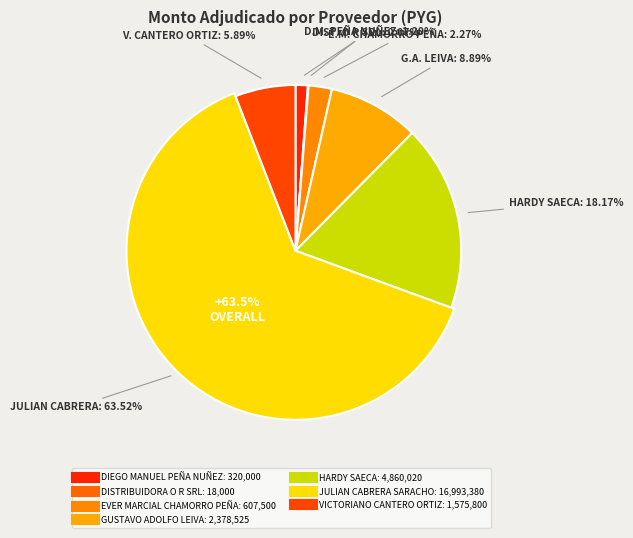

What percentage is the VICTORIANO CANTERO ORTIZ slice, to the nearest percent?

6%